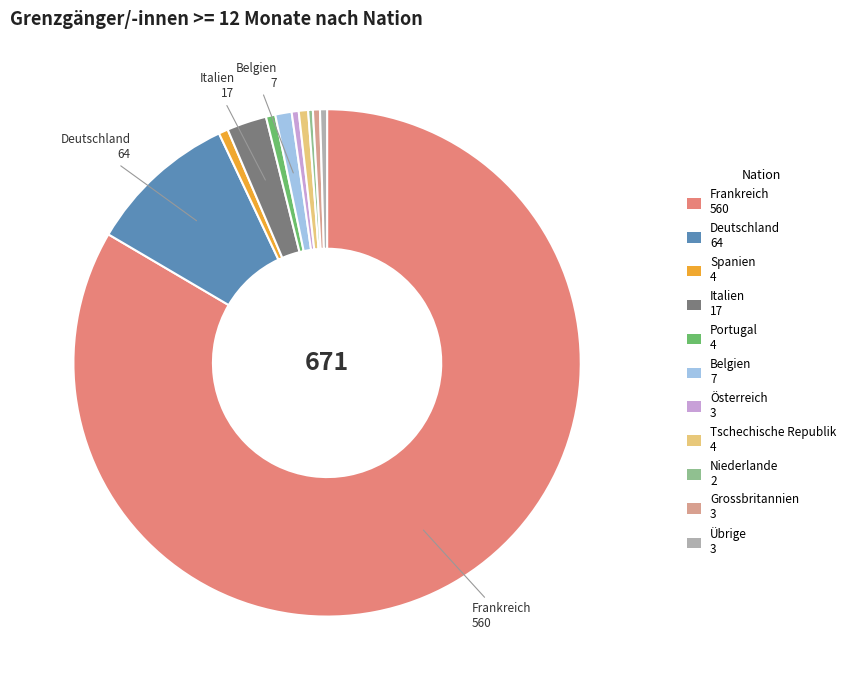

What is the change in value from Spanien to Grossbritannien?

-1